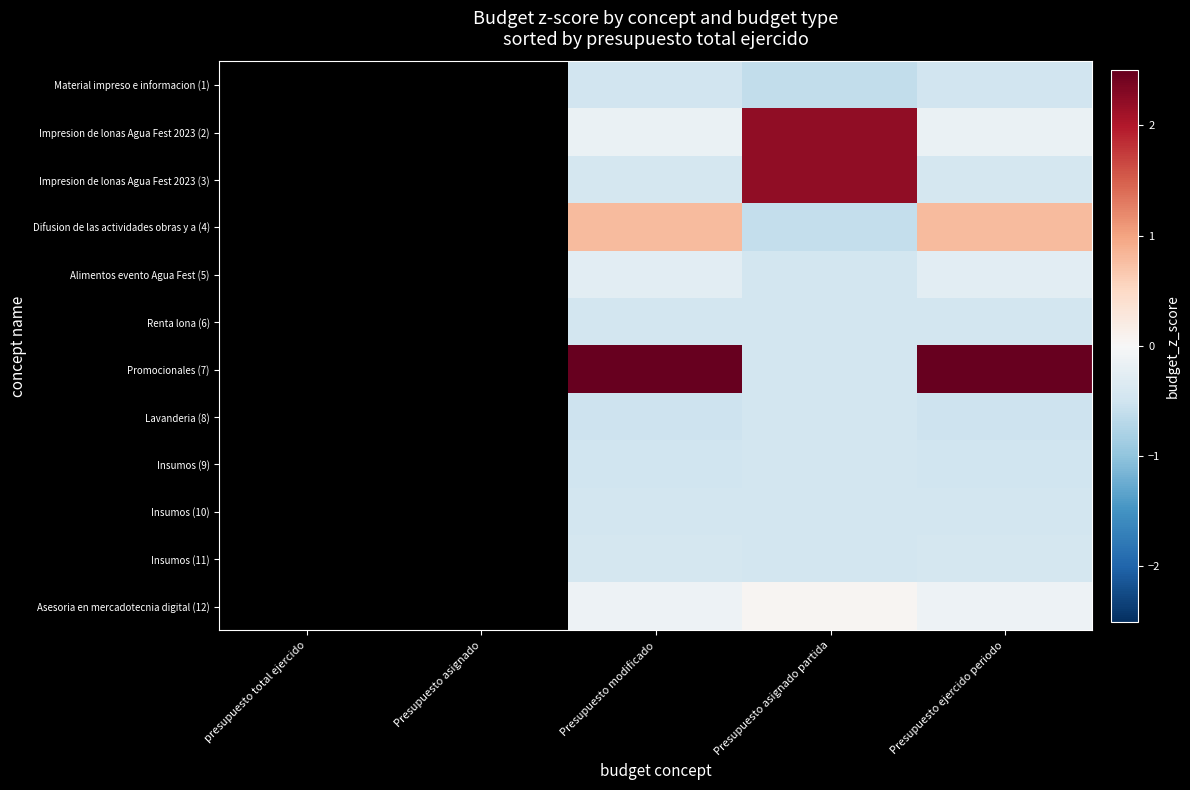

How many categories are shown in the chart?

5